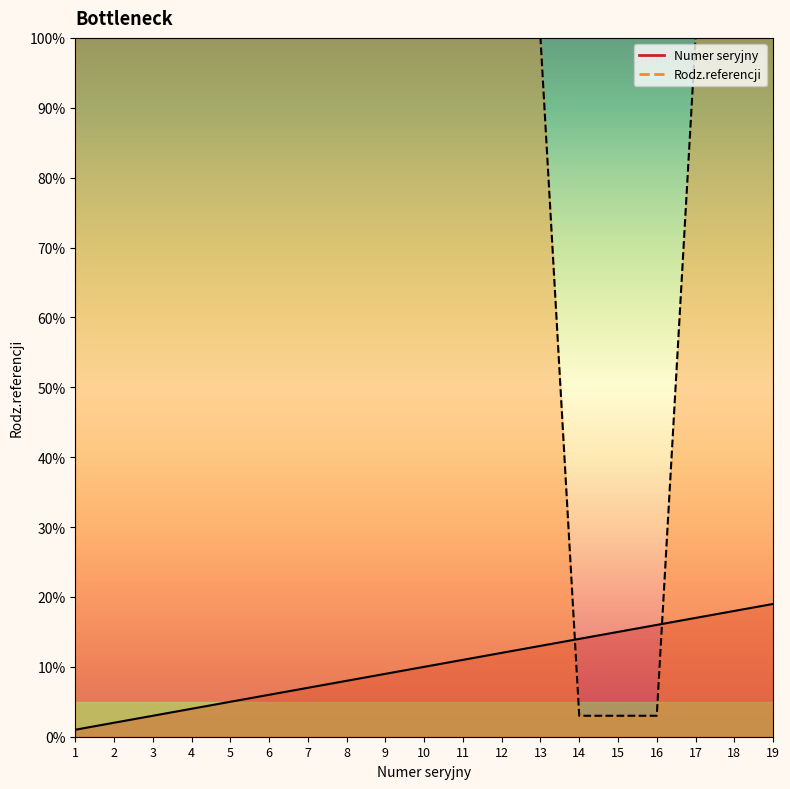

How many values in the Numer seryjny series exceed 10?

9